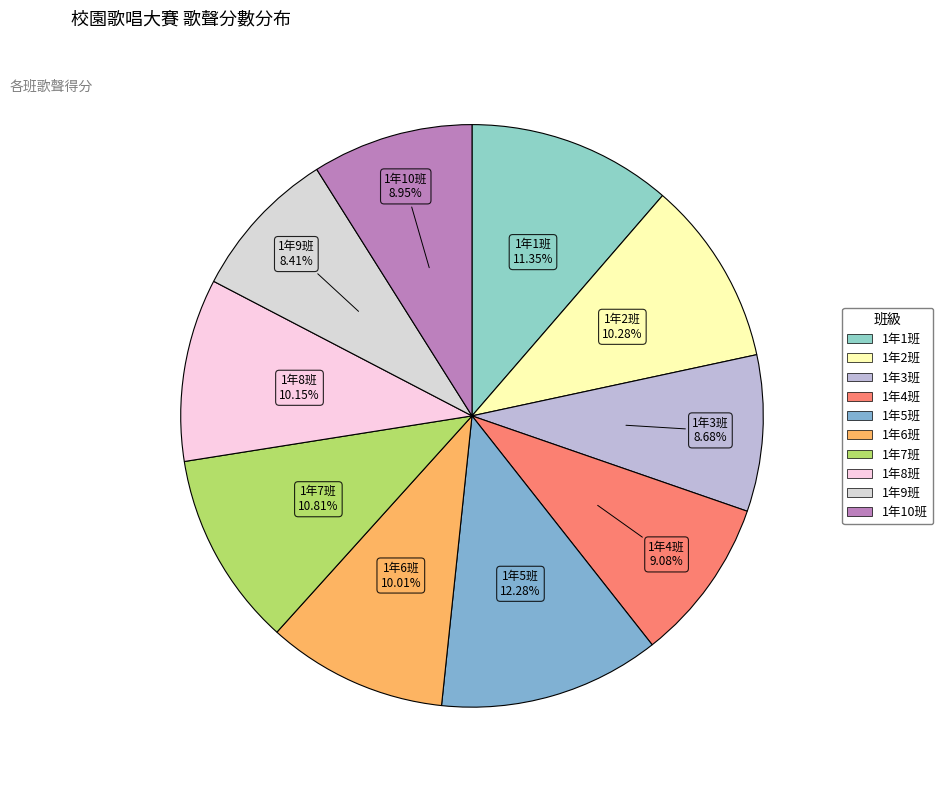

Which has a higher value, 1年4班 or 1年9班?

1年4班